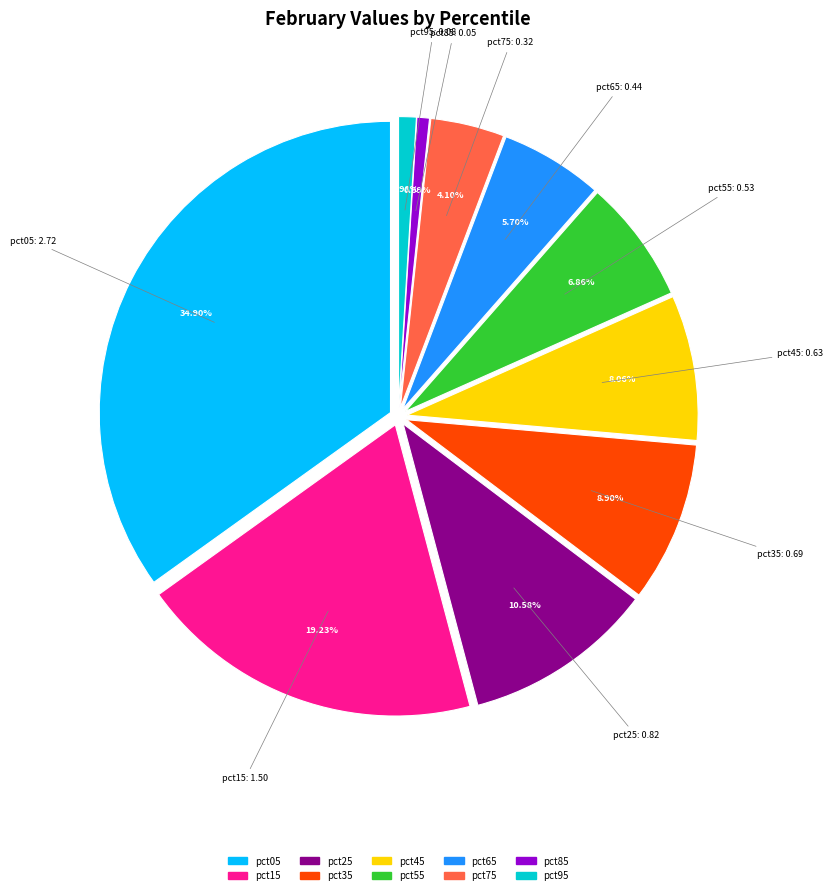

Does pct15 represent more than half of the total?

No